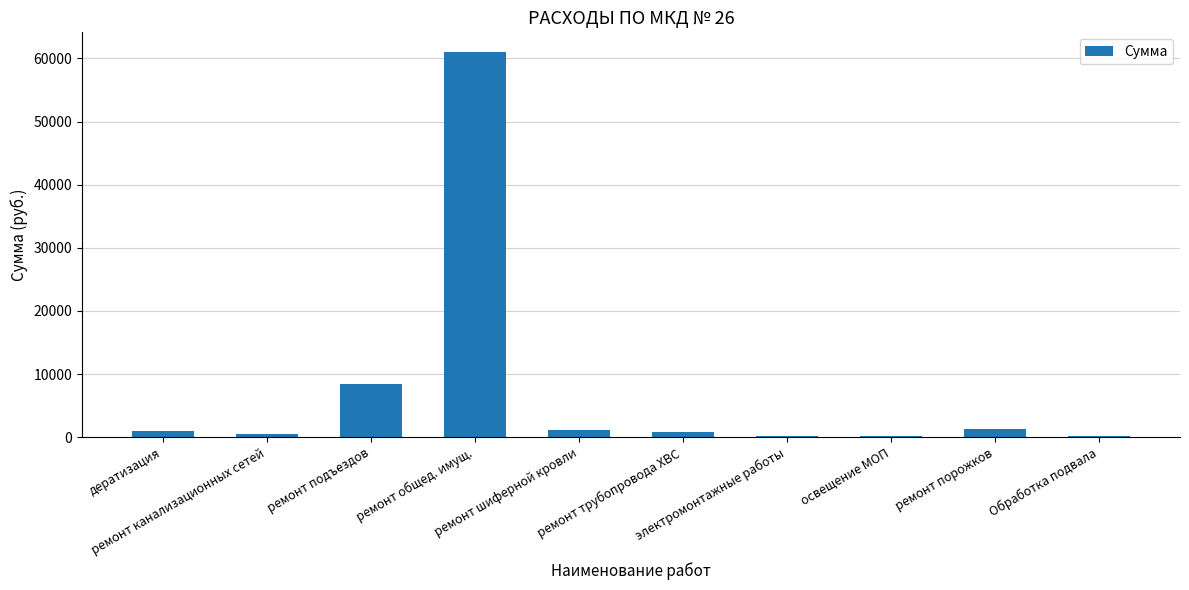

What is the maximum value shown in the chart?

61085.0